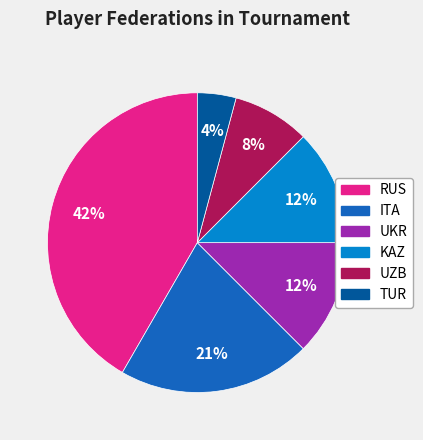

Is there any slice that represents more than half of the pie?

No